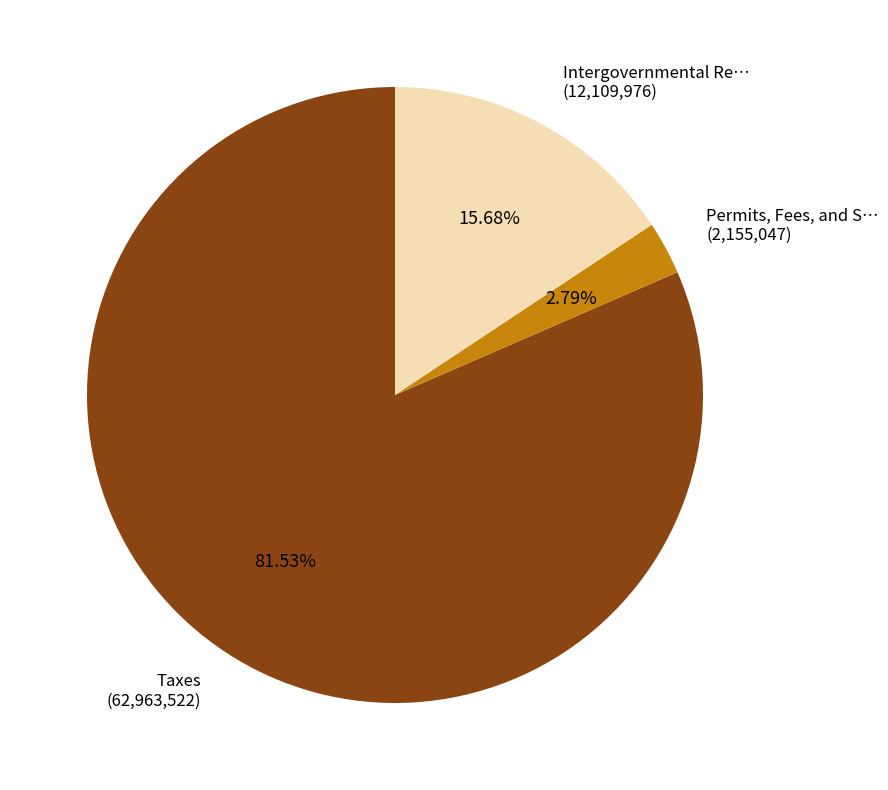

What is the majority slice?

Taxes (62,963,522)